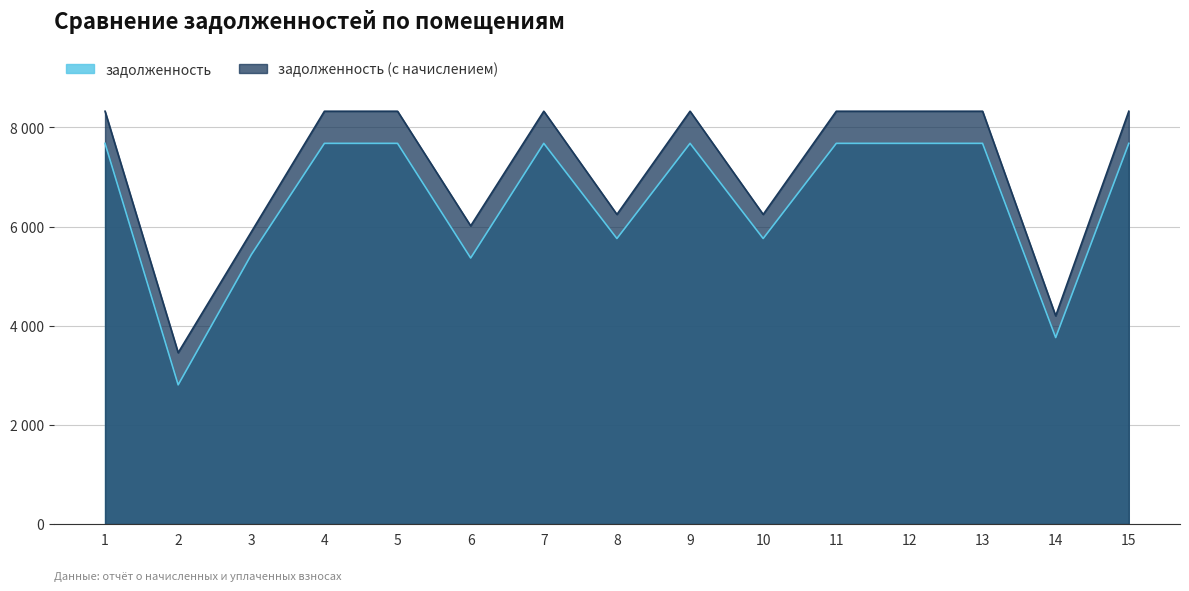

At 3, list the series in order from smallest to largest.

задолженность, задолженность (с начислением)